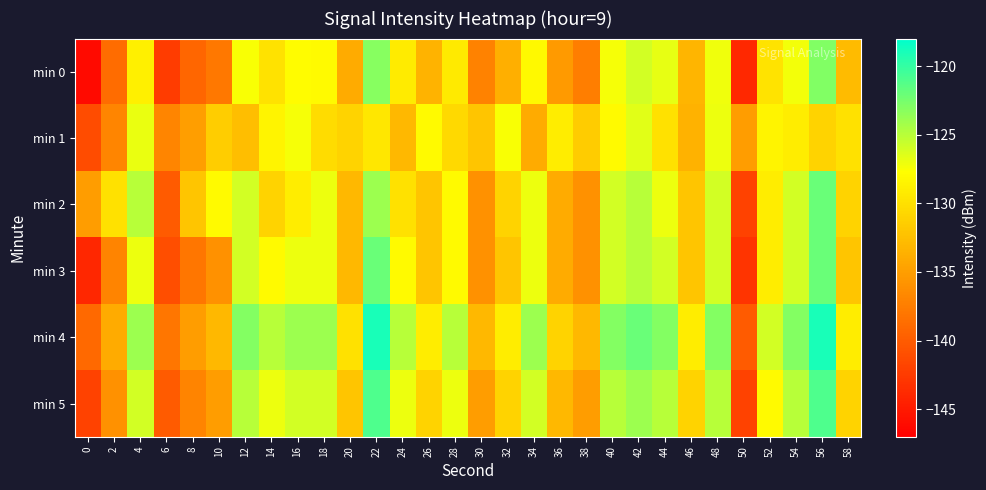

What is the total value across all series at 6?

-838.3